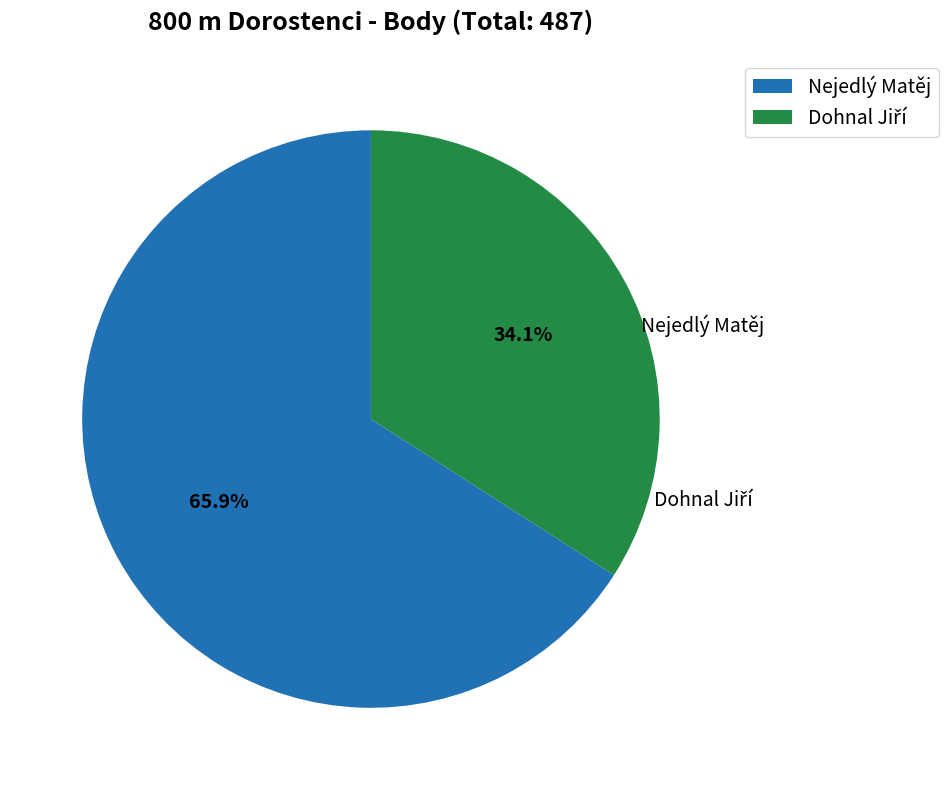

Combined, do Nejedlý Matěj and Dohnal Jiří account for over 50%?

Yes